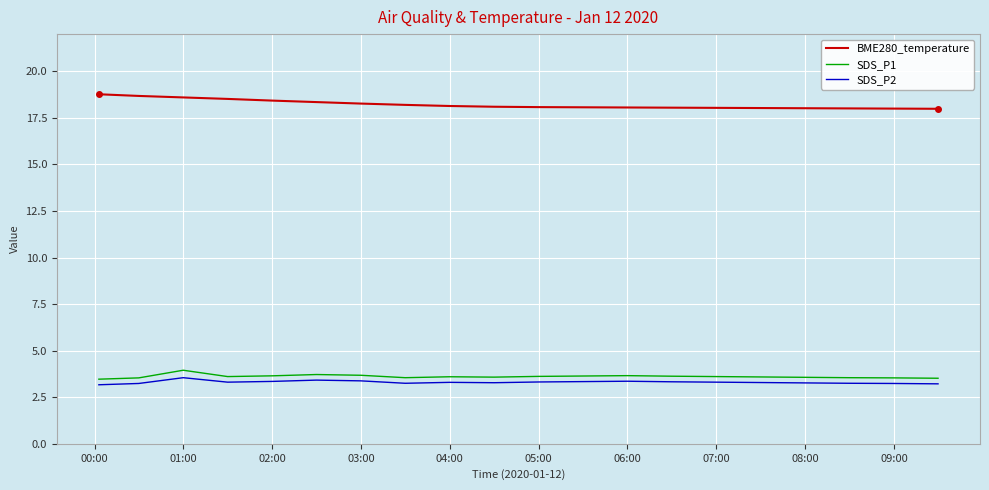

What is the minimum value for BME280_temperature?

18.0